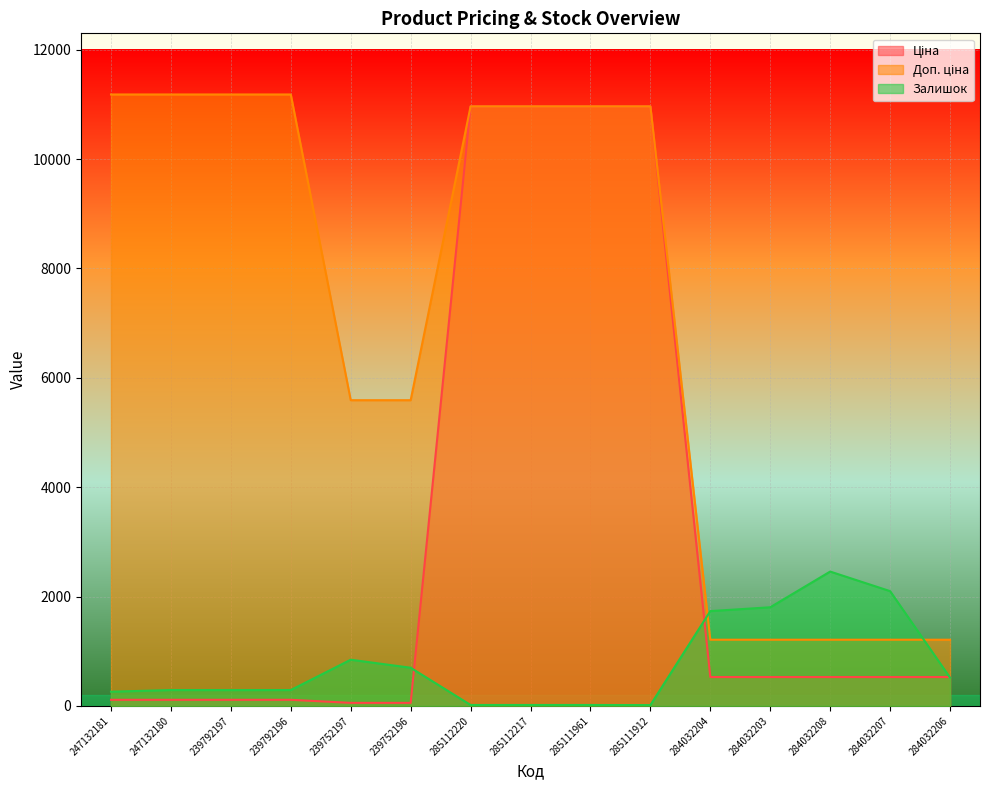

The value of Залишок at 247132180 is 290.0. True or false?

True